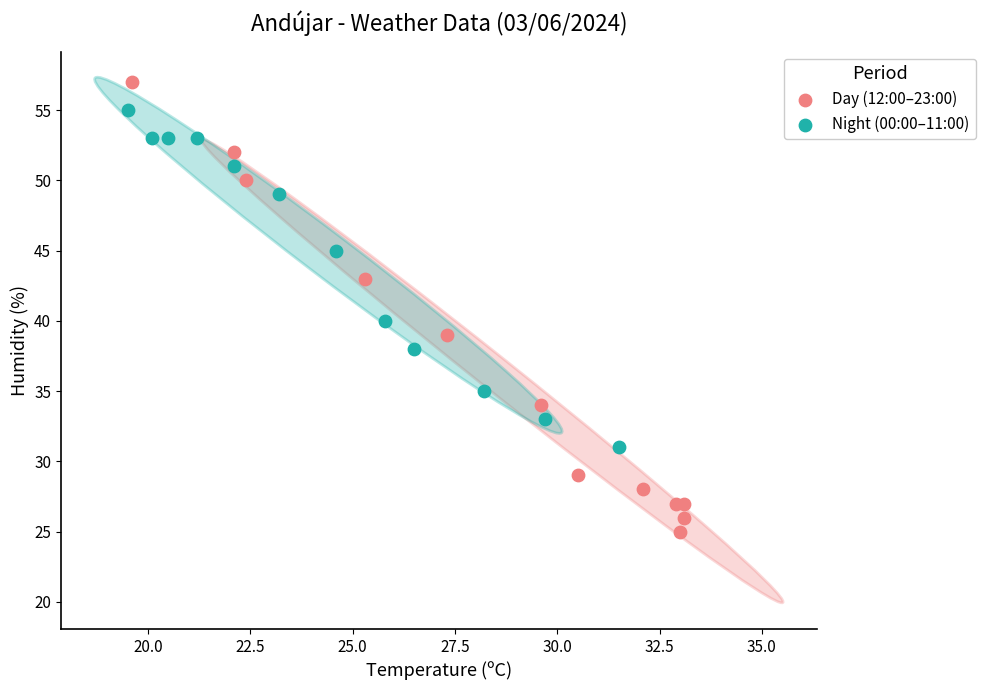

Which series has the widest spread of Y values?

Day (12:00–23:00)